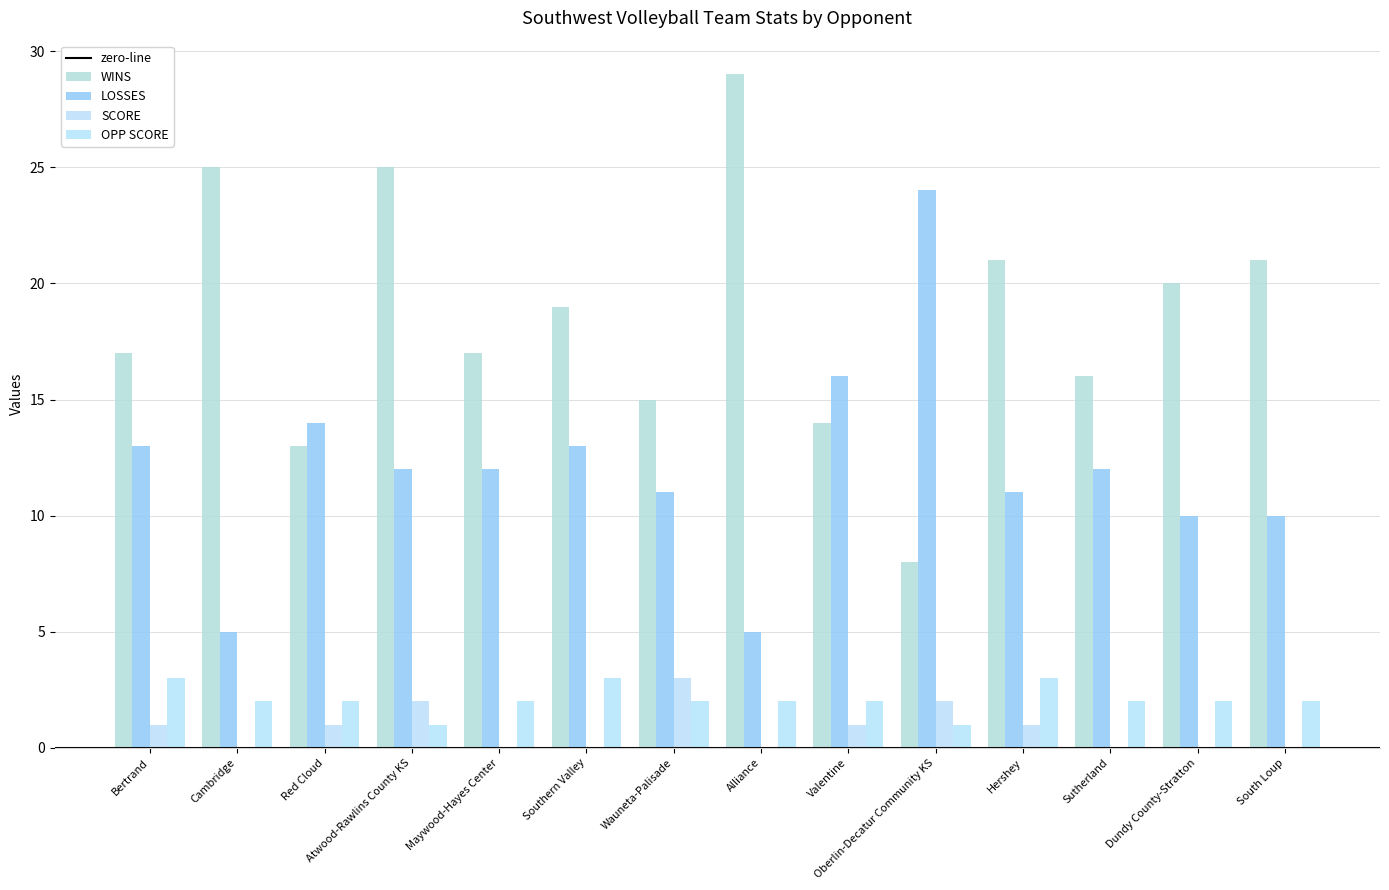

Does the chart contain stacked bars?

No